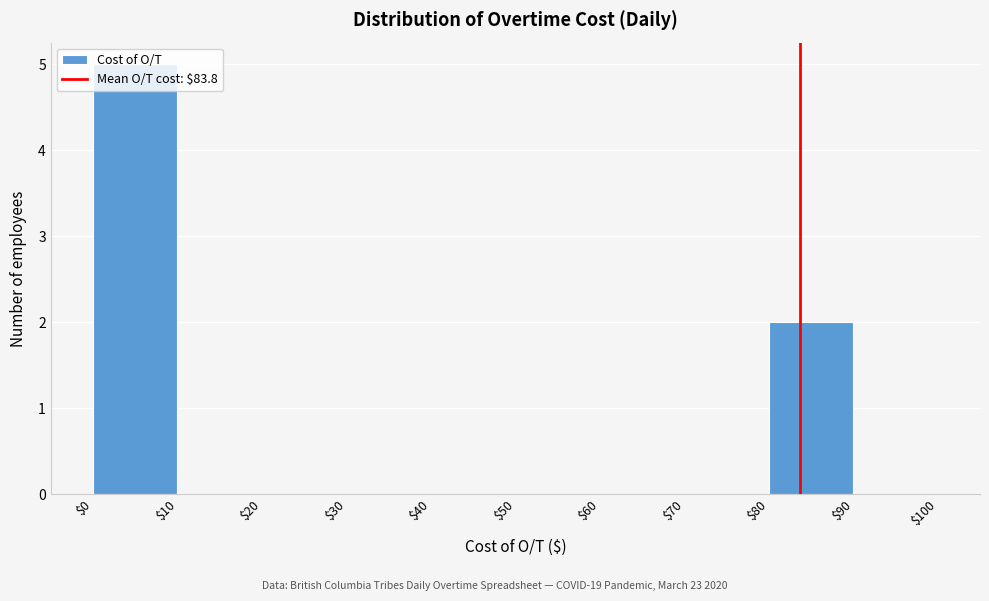

Which range on the x-axis has the tallest bar?

$0 to $10